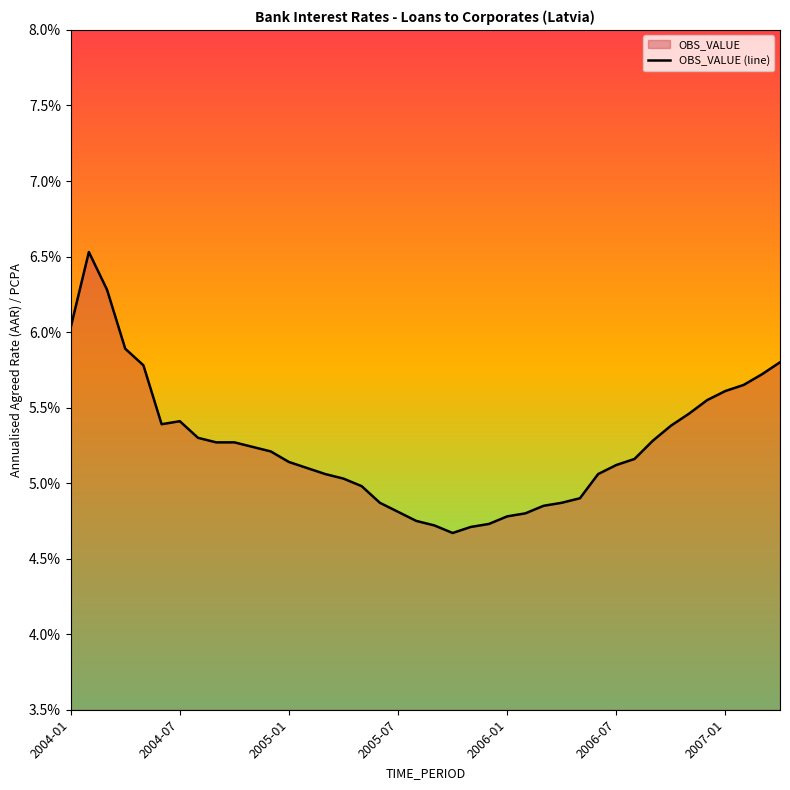

What is the minimum value shown in the chart?

4.7